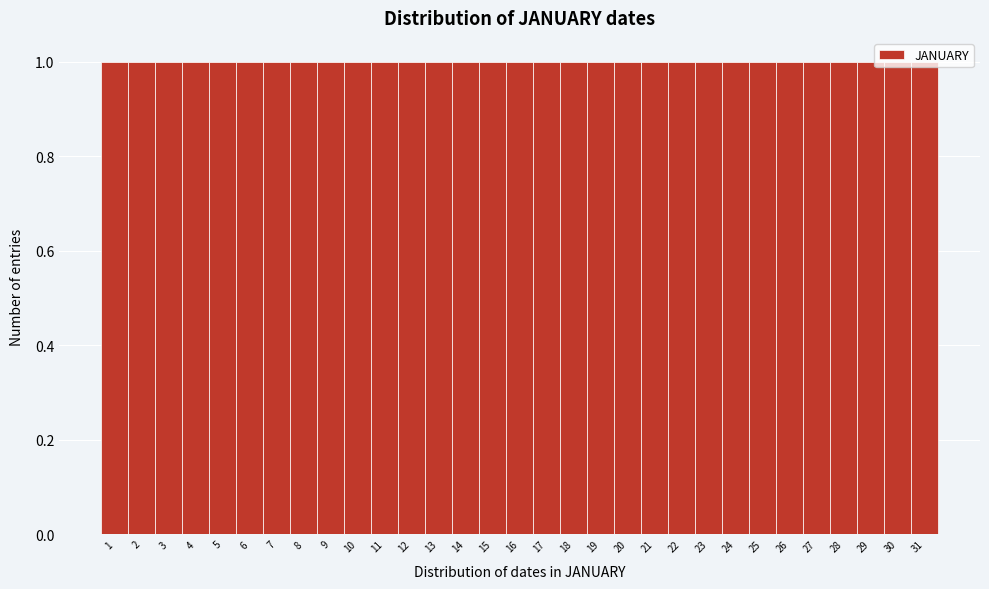

Reading left to right, list every bar in this chart as the range it spans on the x-axis followed by its height. The values are not printed on the chart, so give them approximately, as read against the axis.

0.5 to 1.5: 1
1.5 to 2.5: 1
2.5 to 3.5: 1
3.5 to 4.5: 1
4.5 to 5.5: 1
5.5 to 6.5: 1
6.5 to 7.5: 1
7.5 to 8.5: 1
8.5 to 9.5: 1
9.5 to 10.5: 1
10.5 to 11.5: 1
11.5 to 12.5: 1
12.5 to 13.5: 1
13.5 to 14.5: 1
14.5 to 15.5: 1
15.5 to 16.5: 1
16.5 to 17.5: 1
17.5 to 18.5: 1
18.5 to 19.5: 1
19.5 to 20.5: 1
20.5 to 21.5: 1
21.5 to 22.5: 1
22.5 to 23.5: 1
23.5 to 24.5: 1
24.5 to 25.5: 1
25.5 to 26.5: 1
26.5 to 27.5: 1
27.5 to 28.5: 1
28.5 to 29.5: 1
29.5 to 30.5: 1
30.5 to 31.5: 1